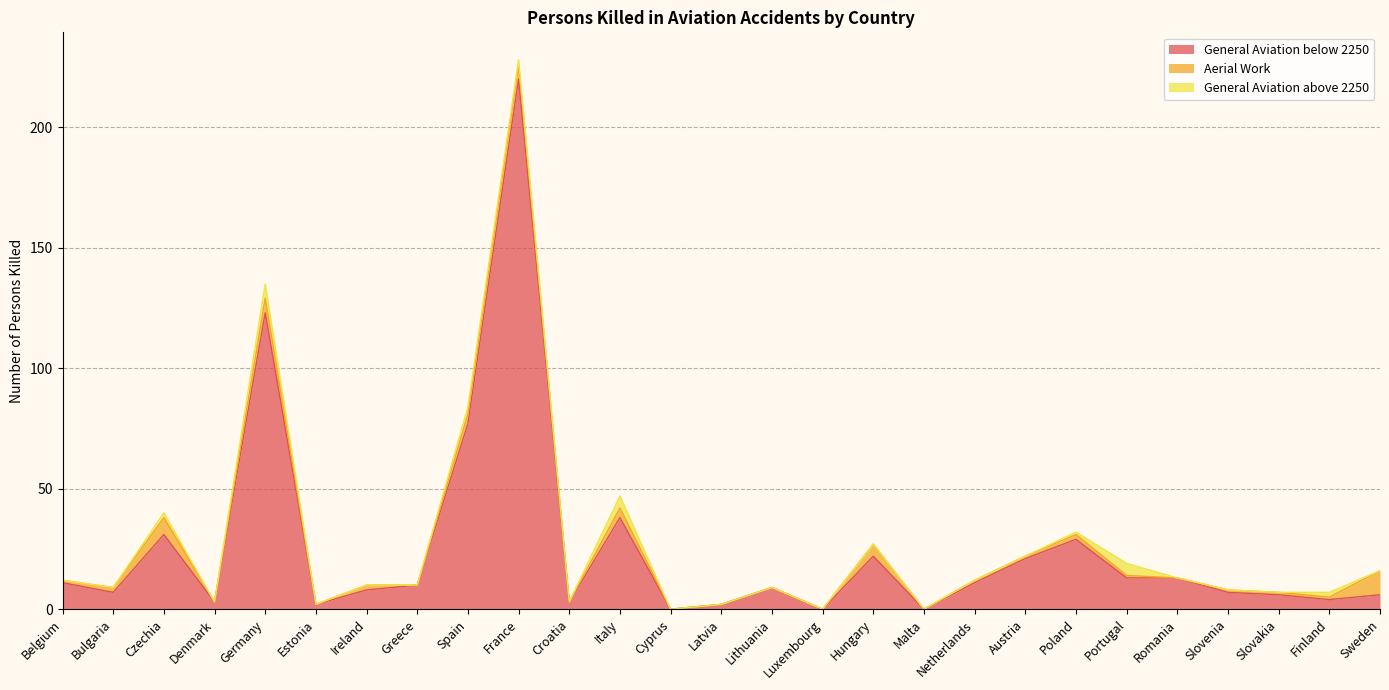

What is the average value of the General Aviation above 2250 series?

1